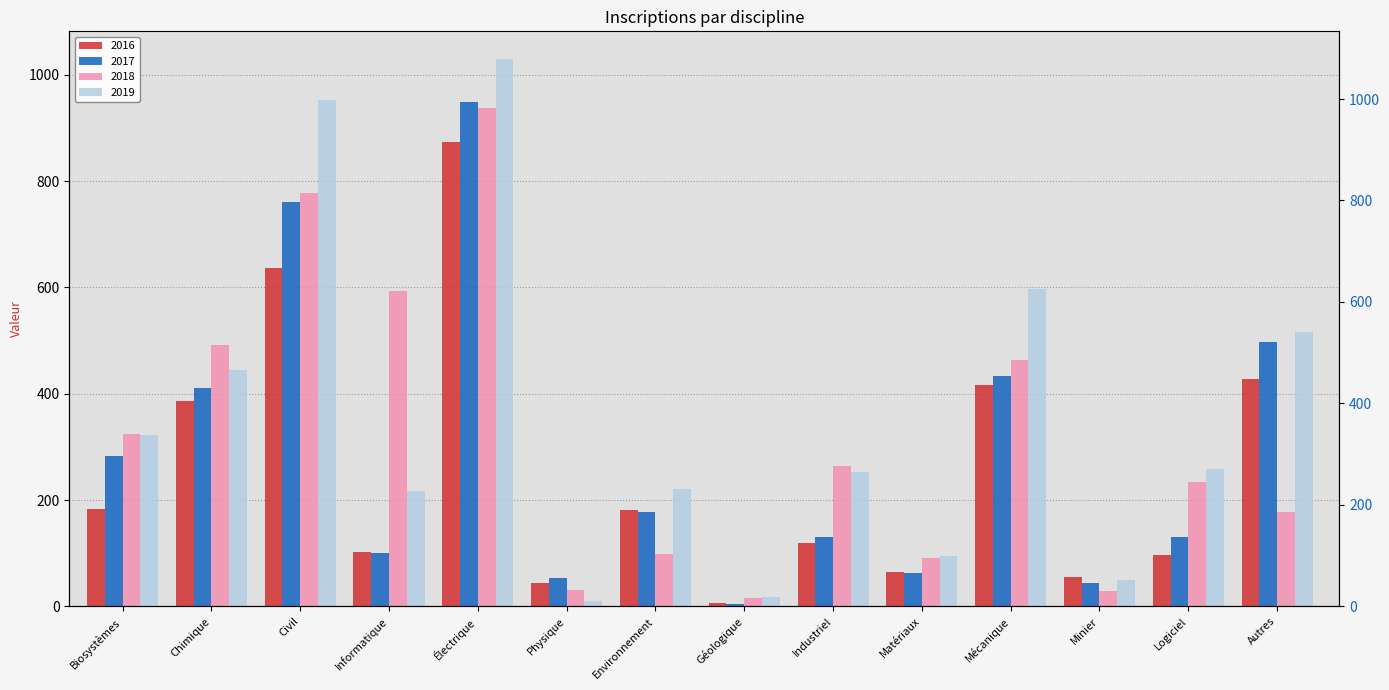

Reading right to left, what are all the values shown in this chart?

2016: Autres=427.0	Logiciel=97.0	Minier=55.0	Mécanique=417.0	Matériaux=65.0	Industriel=119.0	Géologique=6.0	Environnement=182.0	Physique=44.0	Électrique=873.0	Informatique=102.0	Civil=637.0	Chimique=387.0	Biosystèmes=184.0
2017: Autres=497.0	Logiciel=131.0	Minier=44.0	Mécanique=434.0	Matériaux=62.0	Industriel=131.0	Géologique=4.0	Environnement=177.0	Physique=53.0	Électrique=949.0	Informatique=100.0	Civil=761.0	Chimique=411.0	Biosystèmes=283.0
2018: Autres=177.3	Logiciel=233.6	Minier=28.5	Mécanique=463.8	Matériaux=91.5	Industriel=263.9	Géologique=15.5	Environnement=98.3	Physique=31.3	Électrique=937.9	Informatique=593.0	Civil=778.5	Chimique=492.6	Biosystèmes=324.8
2019: Autres=516.1	Logiciel=258.9	Minier=49.8	Mécanique=597.7	Matériaux=94.4	Industriel=253.5	Géologique=17.1	Environnement=221.4	Physique=9.9	Électrique=1030.4	Informatique=216.4	Civil=953.0	Chimique=445.2	Biosystèmes=321.7